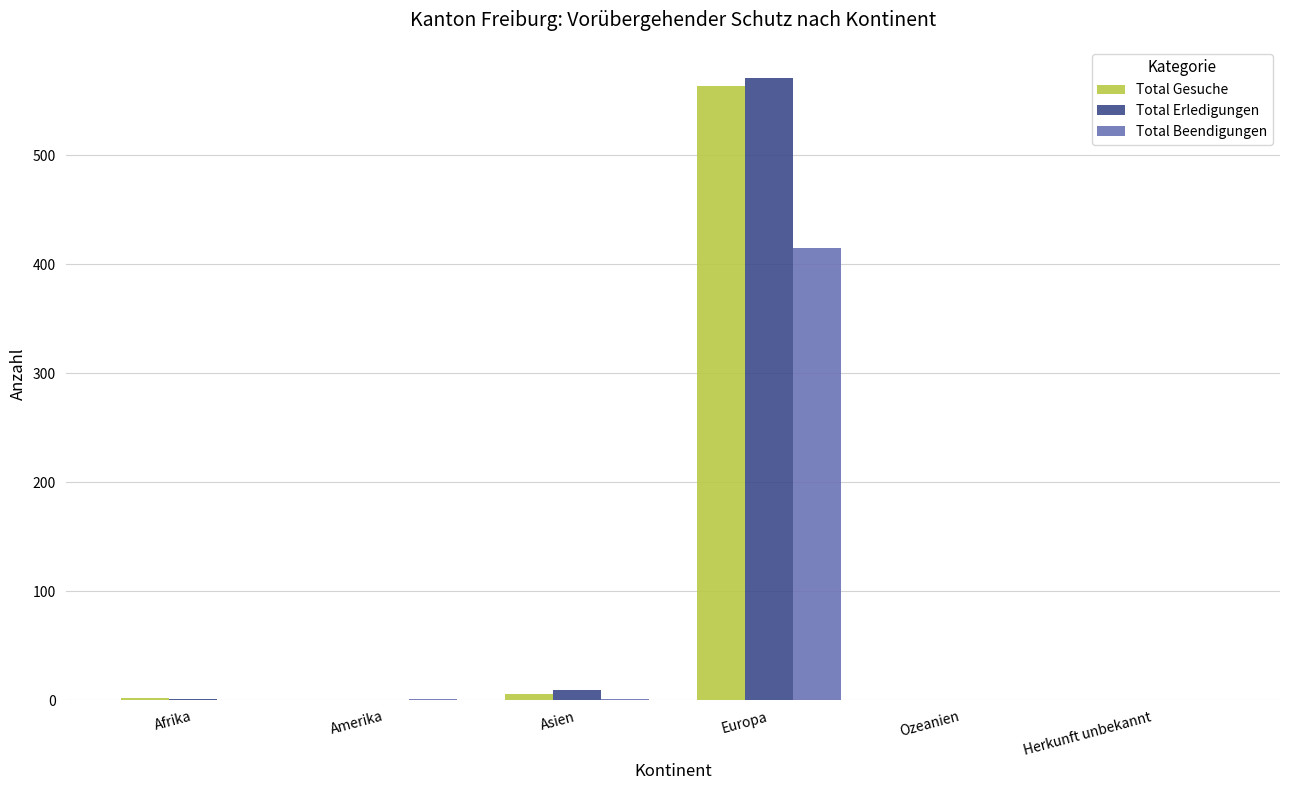

Which label corresponds to the largest value in the chart?

Europa